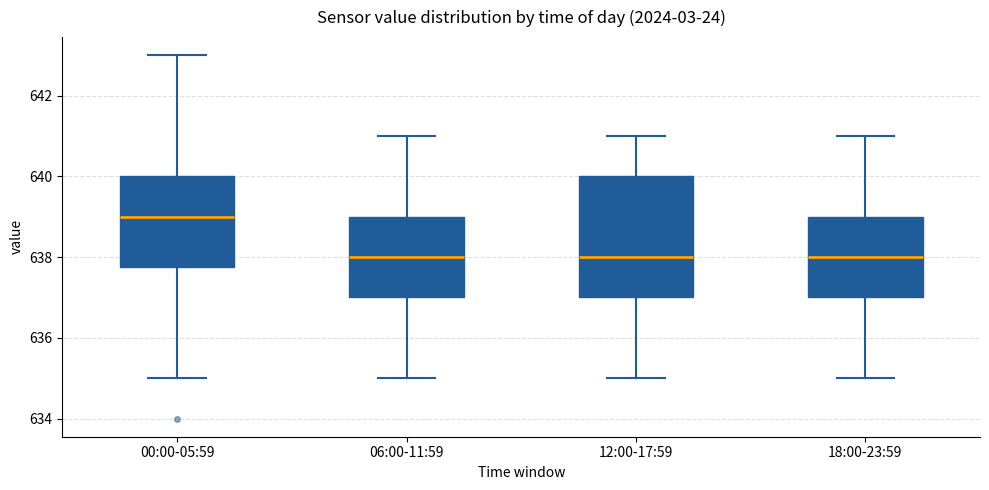

Reading left to right, read every box against the y-axis: the position of its median line, the range the box covers, and the ends of its whiskers. The values are not printed on the chart, so give them approximately, as read against the axis.

00:00-05:59: median 639.0, box 637.8 to 640.0, whiskers 635.0 to 643.0
06:00-11:59: median 638.0, box 637.0 to 639.0, whiskers 635.0 to 641.0
12:00-17:59: median 638.0, box 637.0 to 640.0, whiskers 635.0 to 641.0
18:00-23:59: median 638.0, box 637.0 to 639.0, whiskers 635.0 to 641.0